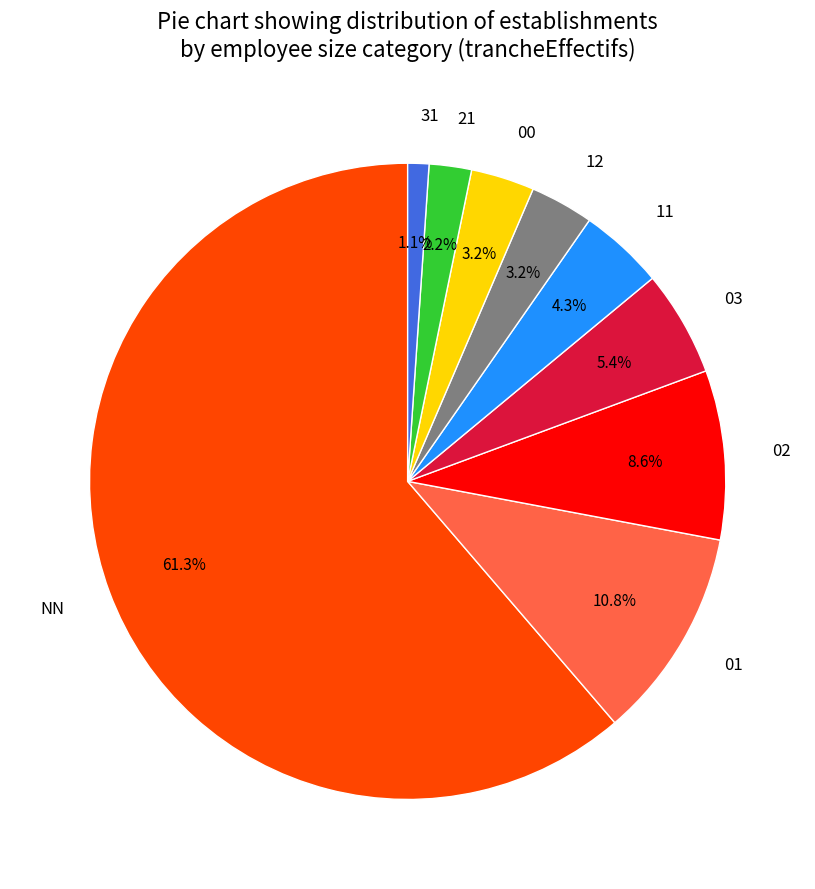

Count the number of slices in the pie.

9